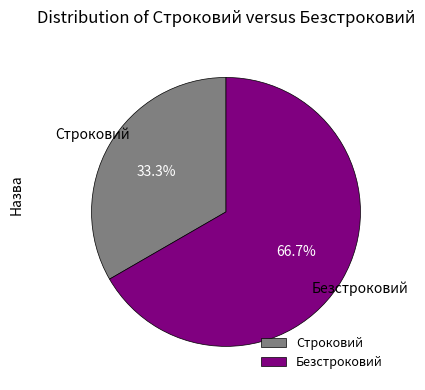

Do Безстроковий and Строковий together represent more than half of the pie?

Yes